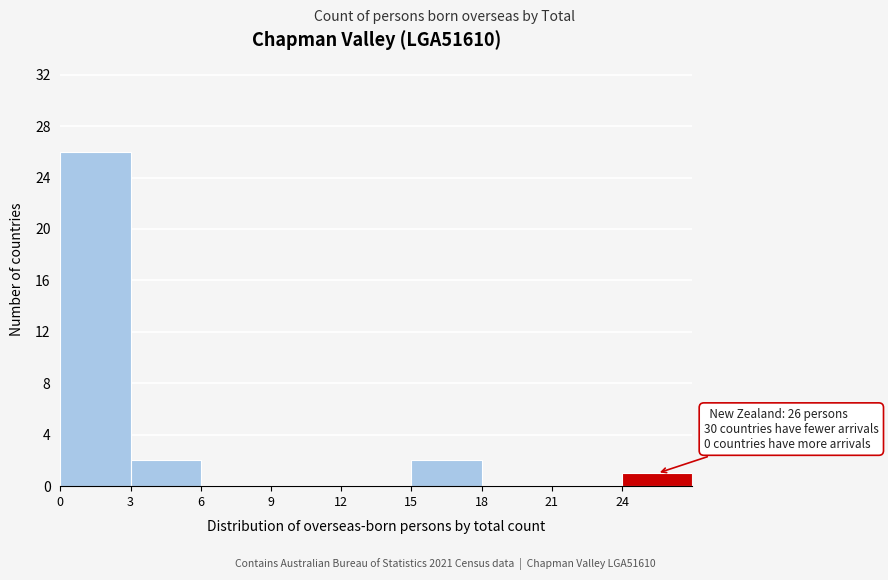

Which range on the x-axis has the tallest bar?

0 to 3